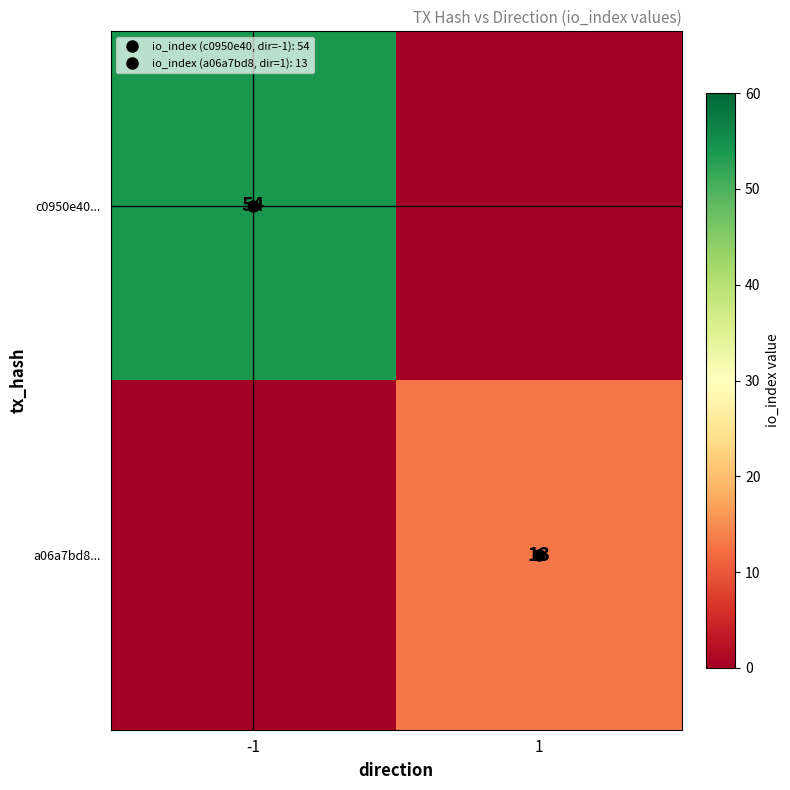

The value of a06a7bd8... at 1 is 13. True or false?

True